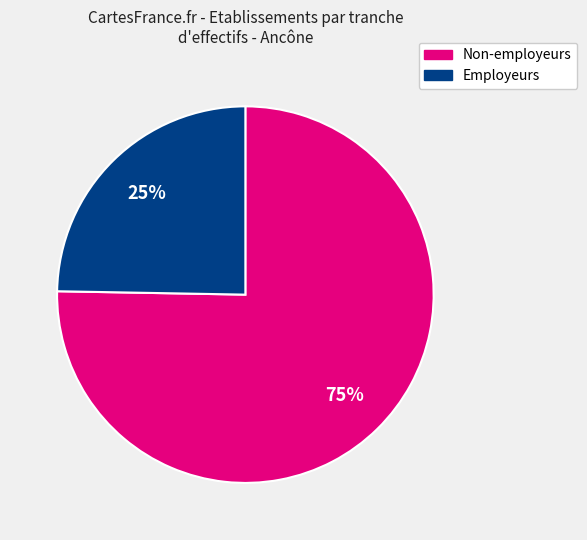

Does any single category account for the majority?

Yes